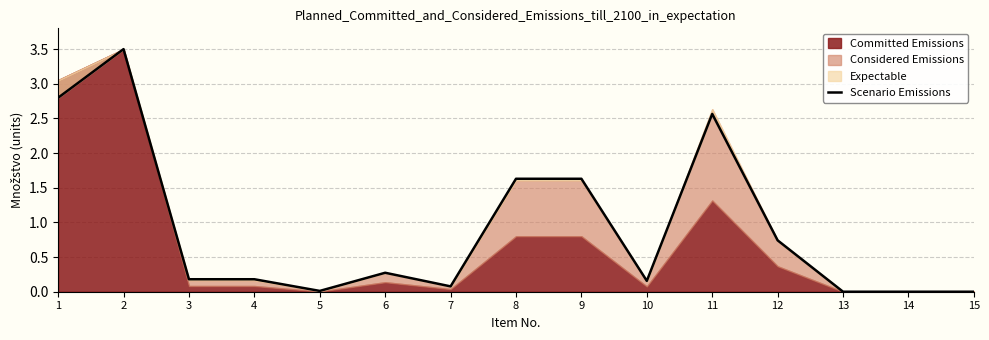

What is the value of the 2nd point from the left?

3.5